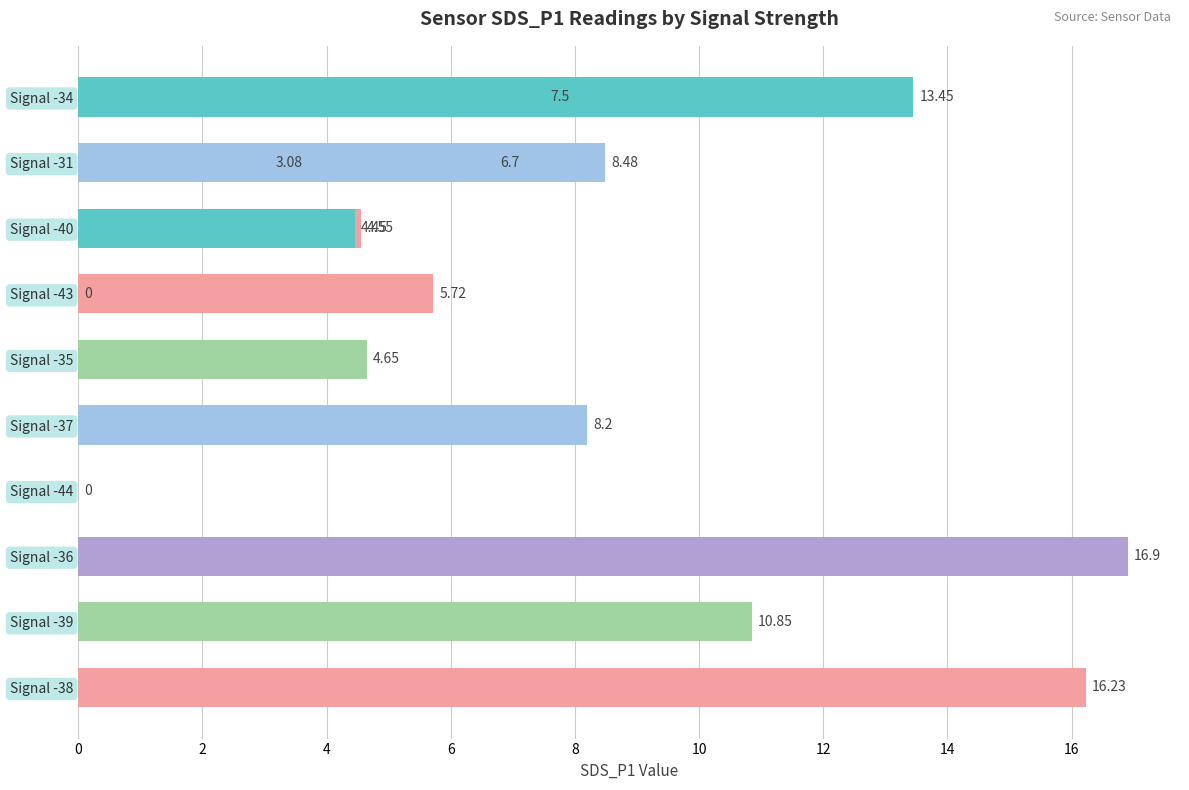

What is the value of the 8th bar from the left?

8.2